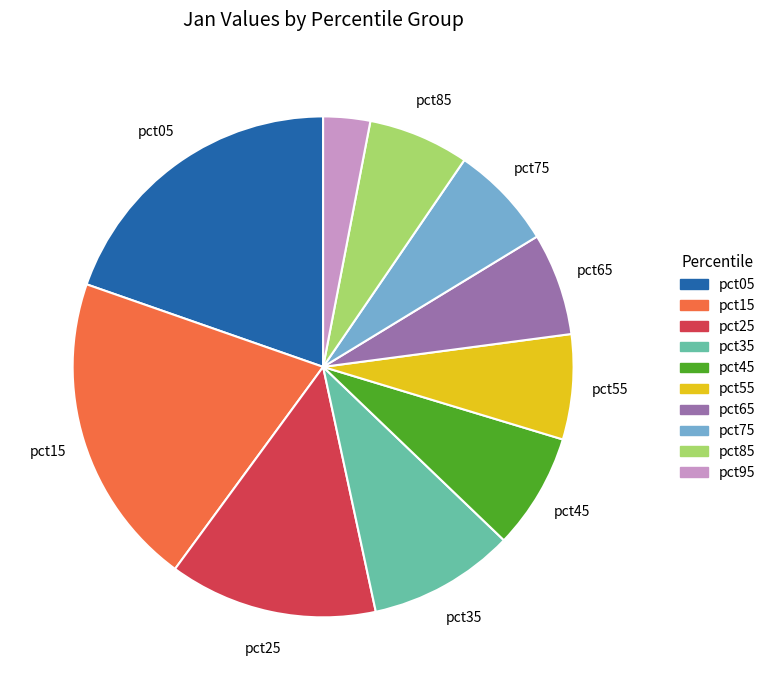

Is it true that pct45 is 7% of the pie?

True